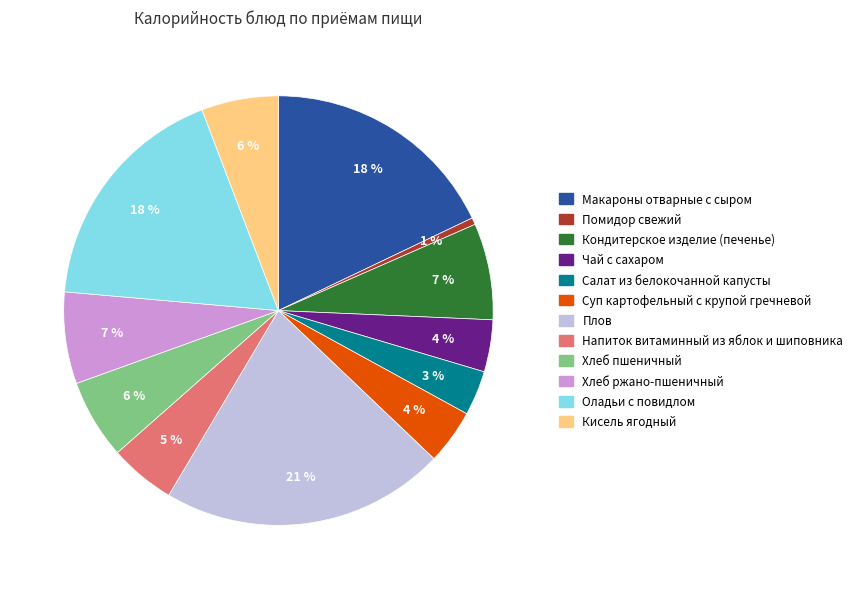

To the nearest percent, what percentage of the pie is Кисель ягодный?

6%